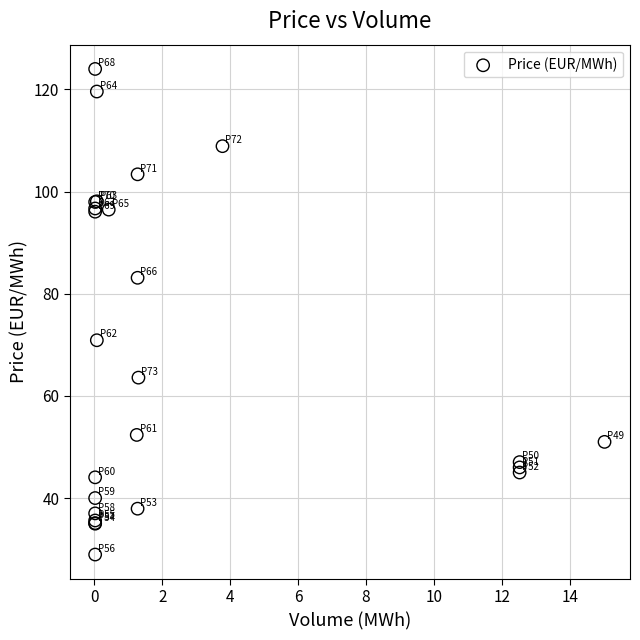

What Y value in the scatter plot is closest to 76?

70.9